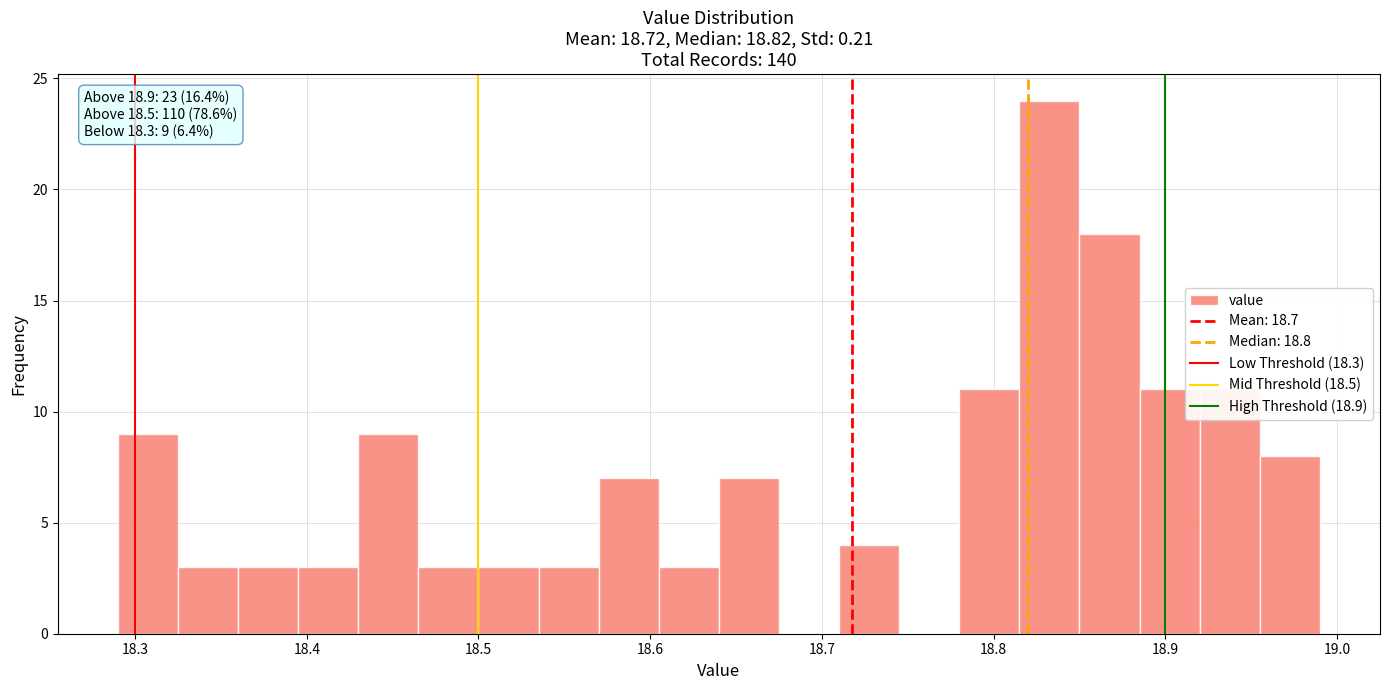

Read against the x-axis, roughly where is the centre of the tallest bar?

18.83